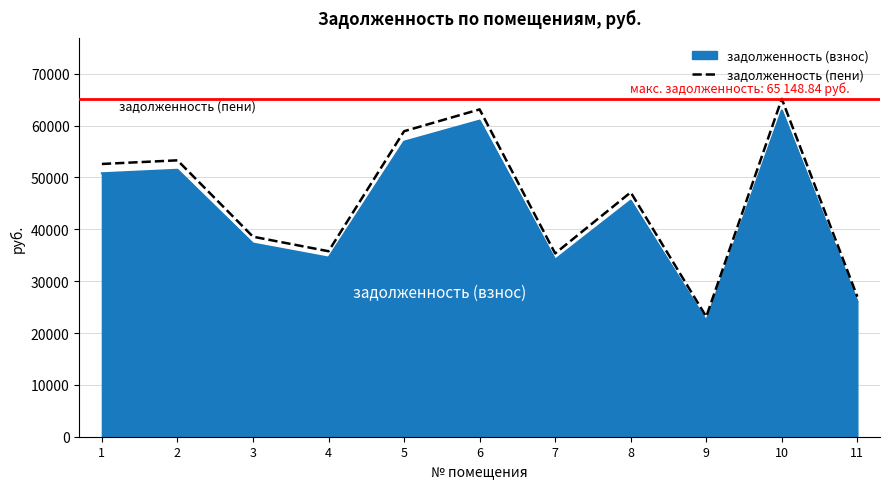

The value of задолженность (взнос) at 4 is 20782.9. True or false?

False